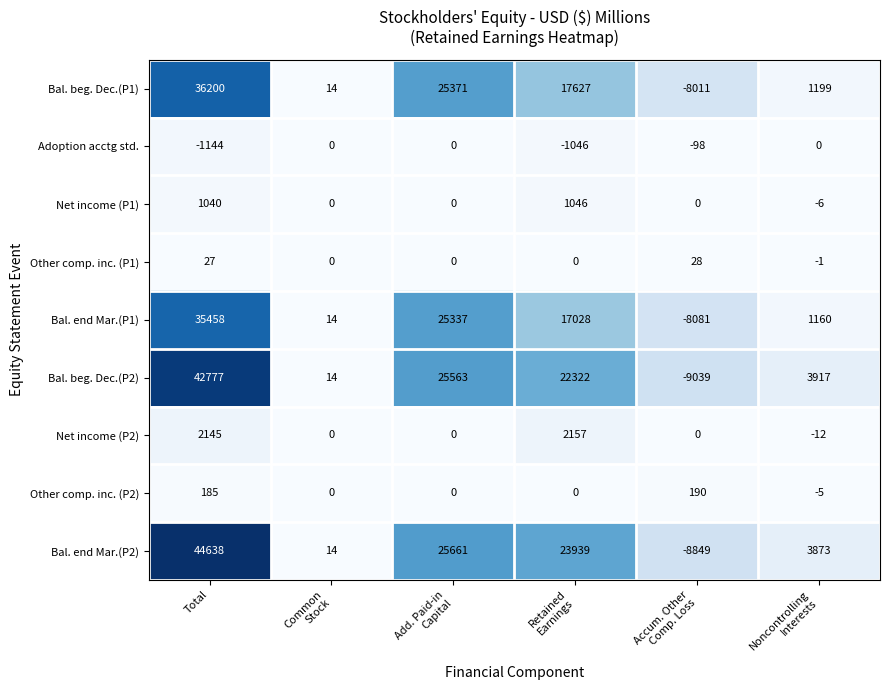

True or false: Net income (P1) has a value of 1415 at Total.

False